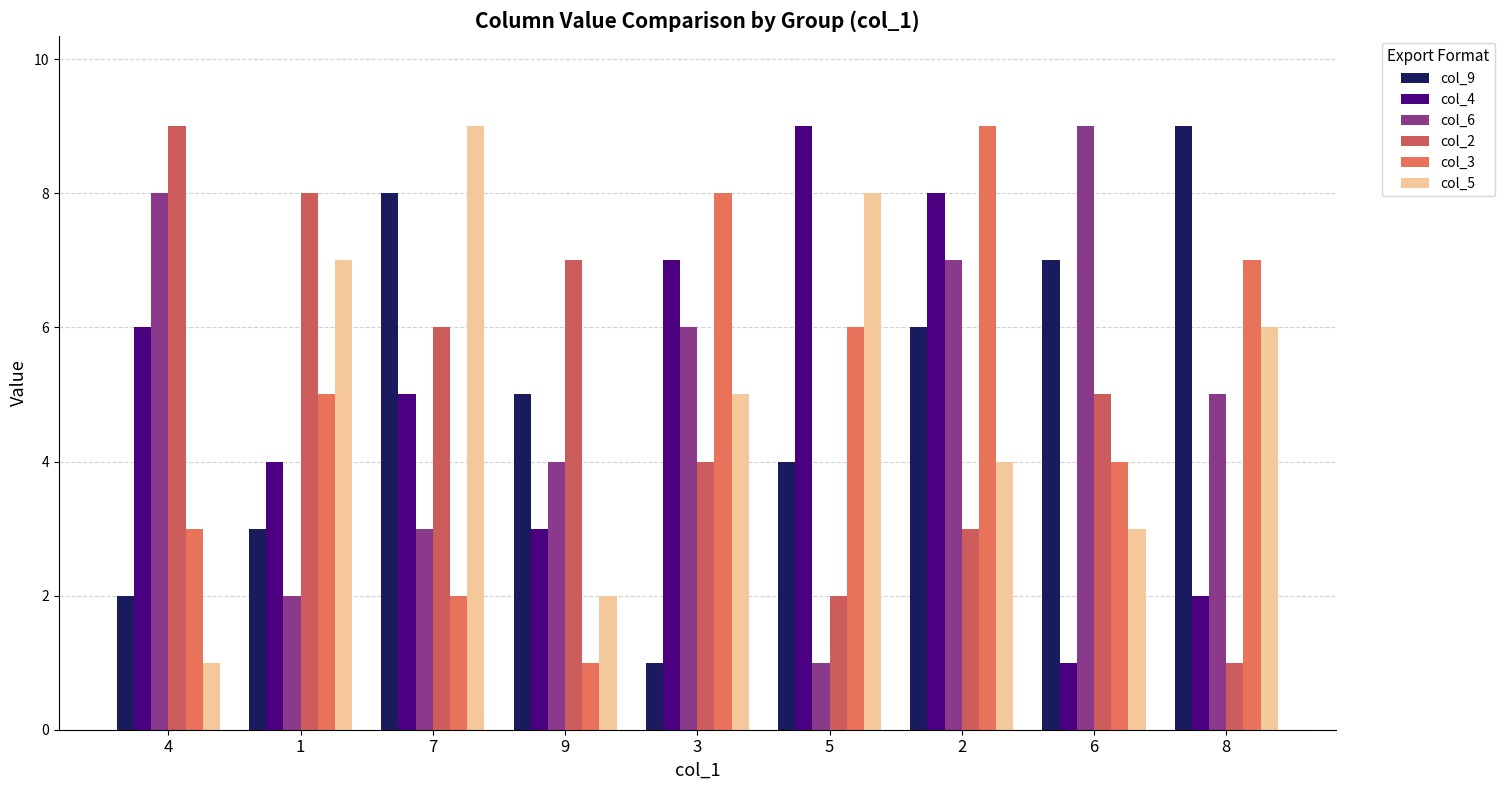

How many bars are there in total?

54